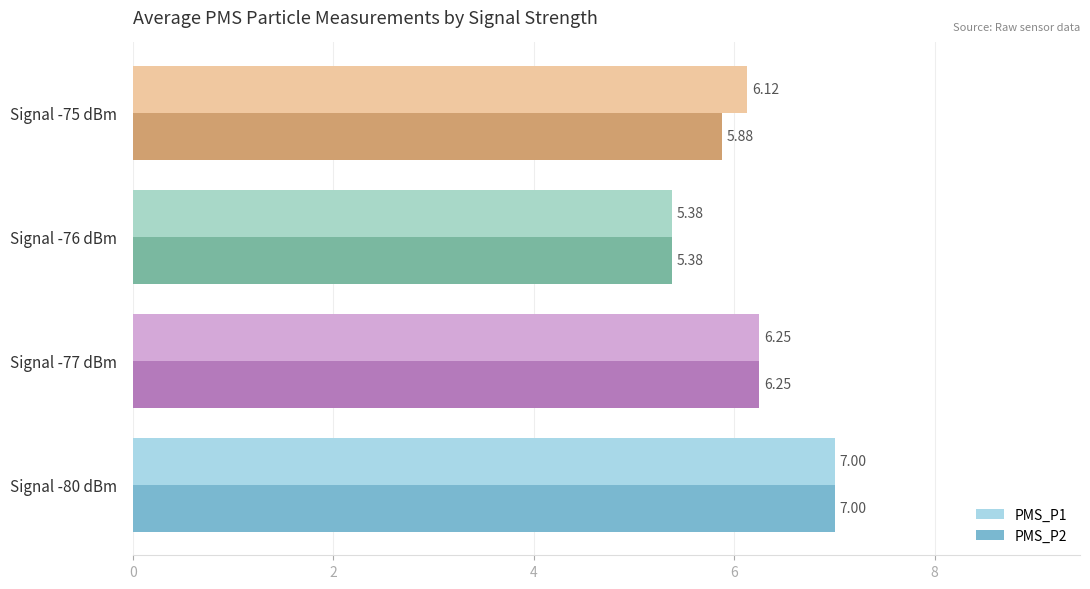

Which series has the largest total across all categories?

PMS_P1